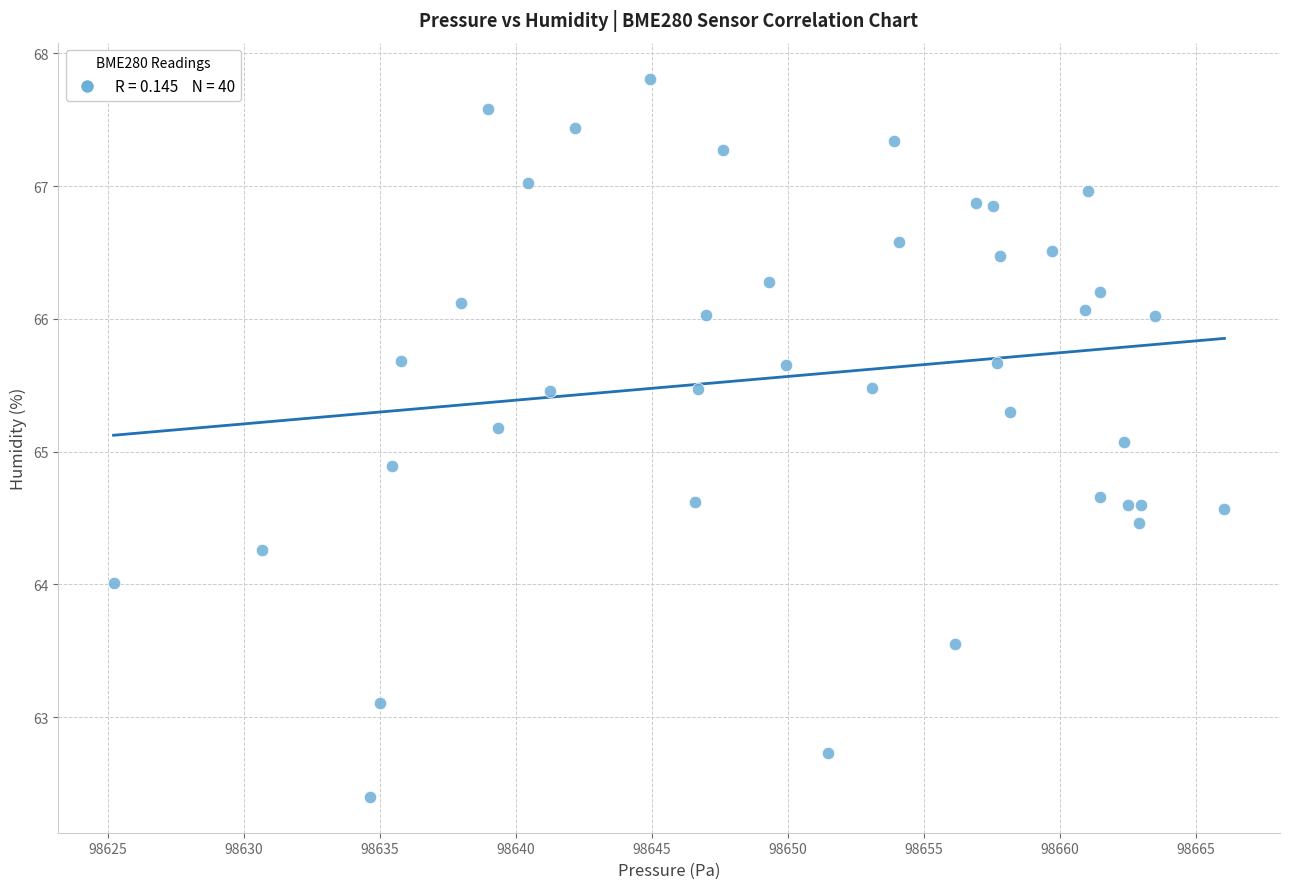

What is the range of X values (max minus min)?

40.8